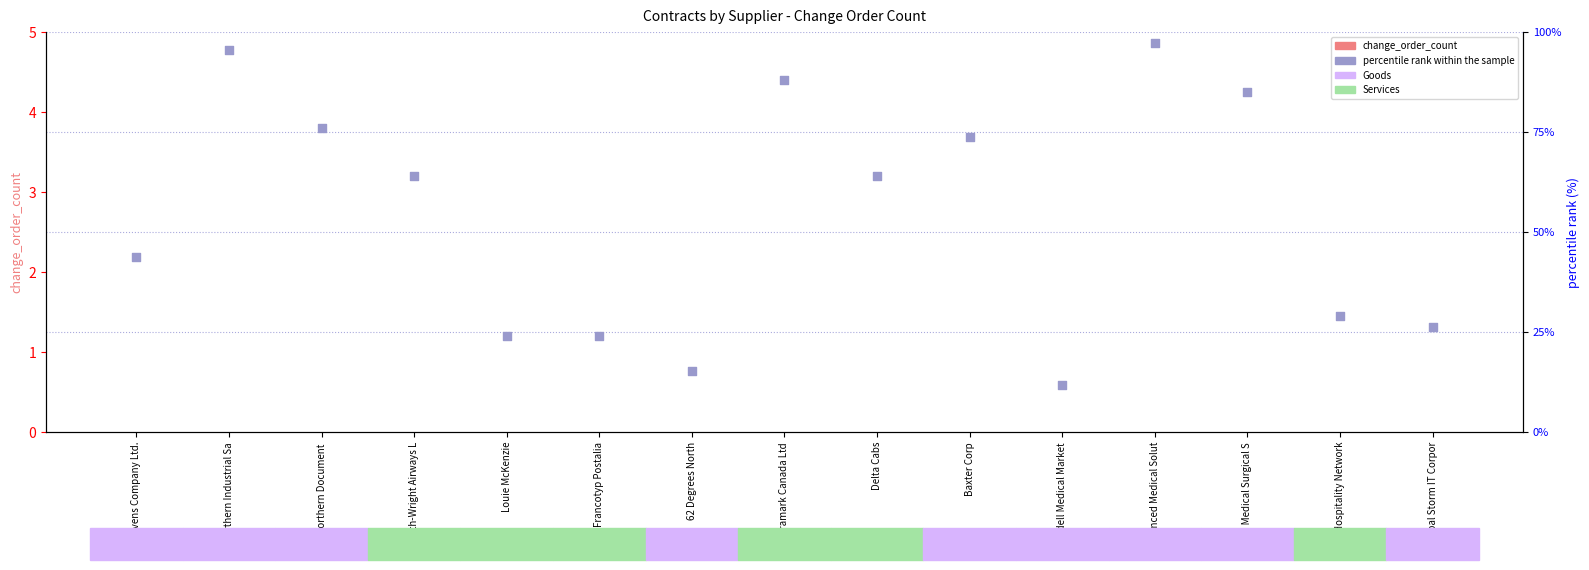

Which series has the largest total across all categories?

percentile rank within the sample